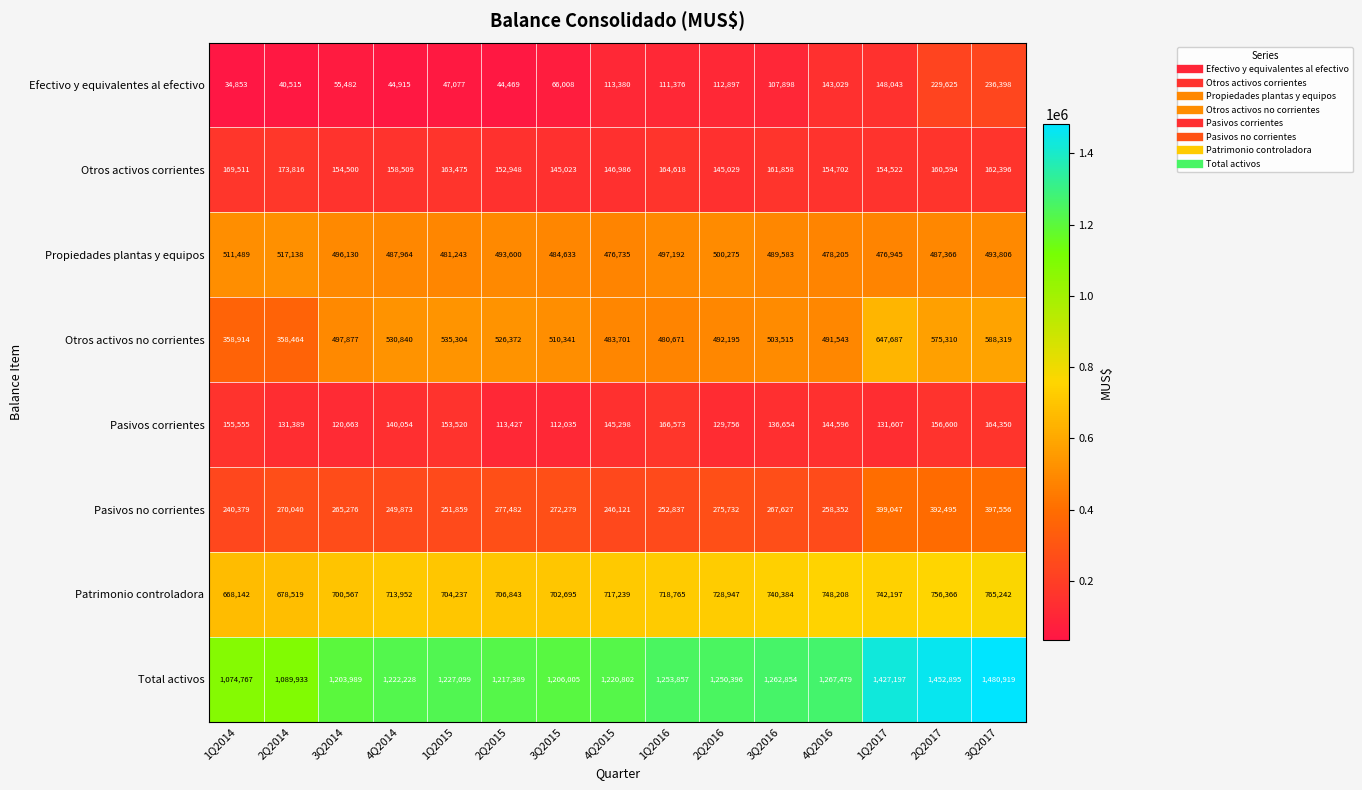

What is the sum of the Otros activos no corrientes values at 3Q2015 and 3Q2016?

1013856